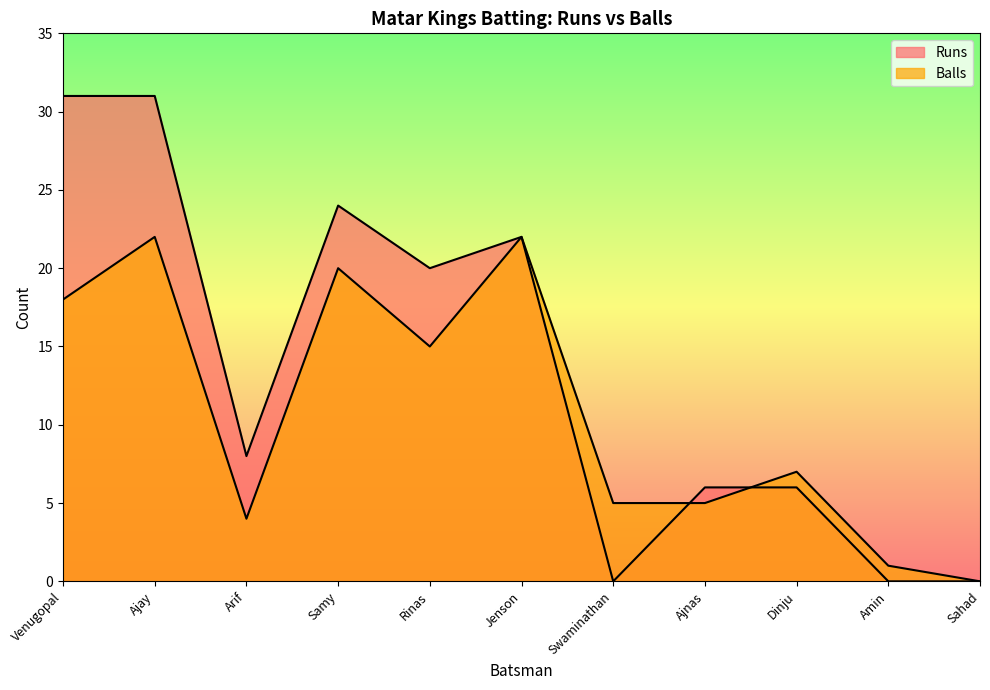

Which series has the largest total across all categories?

Runs